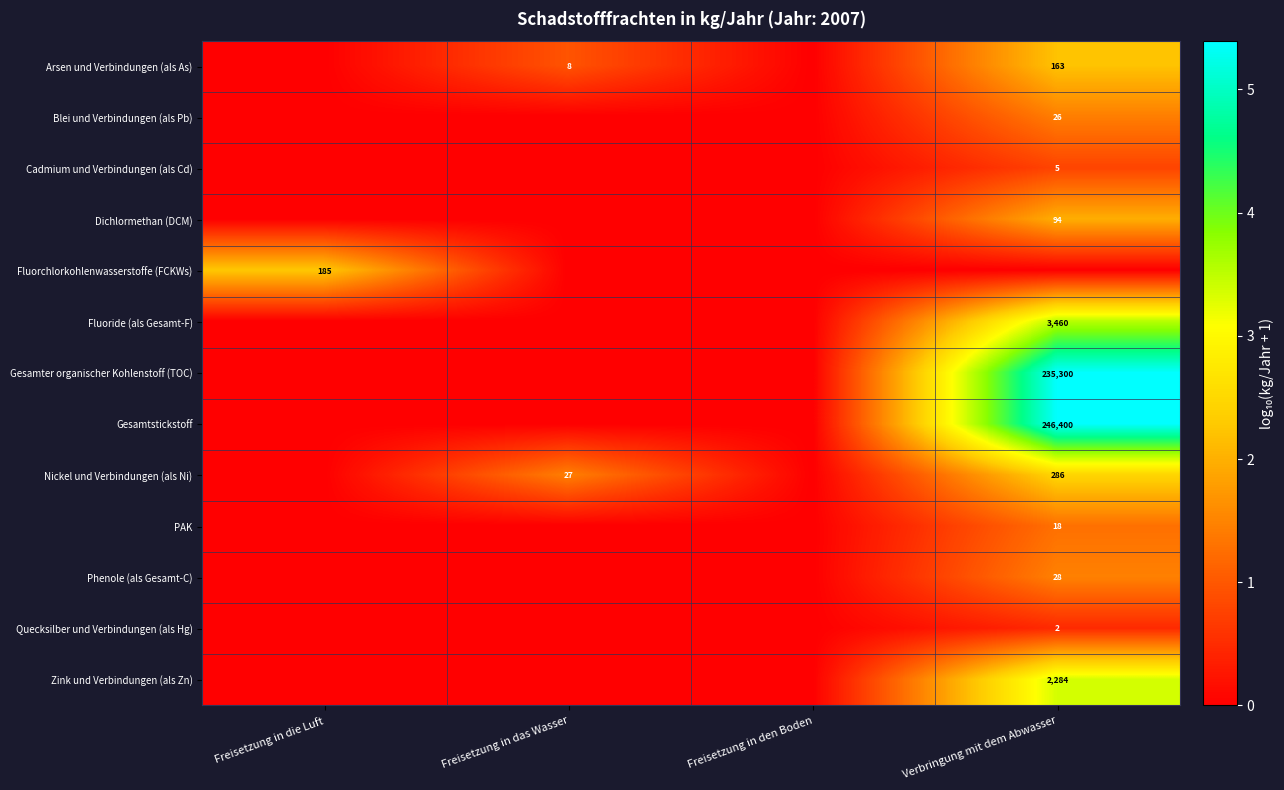

The Fluoride (als Gesamt-F) series shows 3460 at Verbringung mit dem Abwasser. True or false?

True